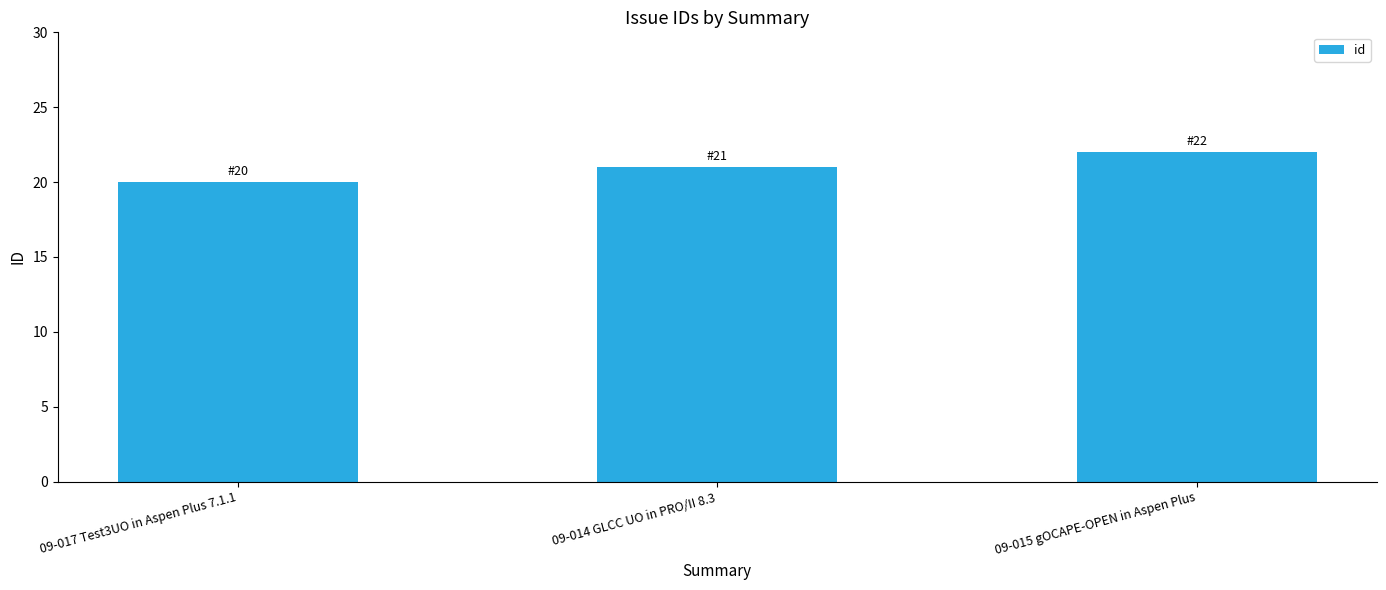

True or false: the data shows 22 at 09-015 gOCAPE-OPEN in Aspen Plus.

True